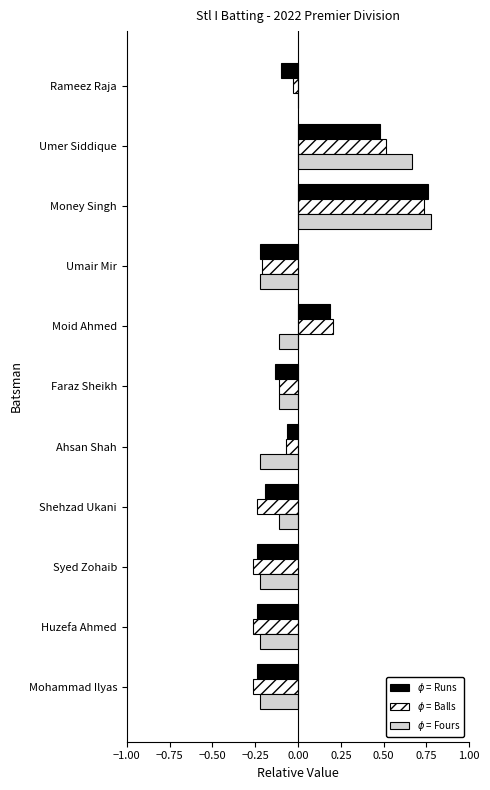

Count the number of categories in the chart.

11